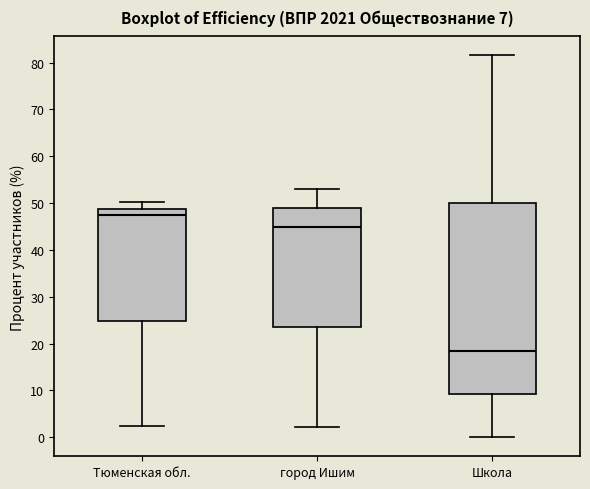

Reading left to right, transcribe this box plot: for each box, give where its median line is, the range the box spans, and where its two whiskers end, as read against the y-axis. The values are not printed on the chart, so give them approximately, as read against the axis.

Тюменская обл.: median 47, box 25 to 49, whiskers 2 to 50
город Ишим: median 45, box 24 to 49, whiskers 2 to 53
Школа: median 18, box 9 to 50, whiskers 0 to 82